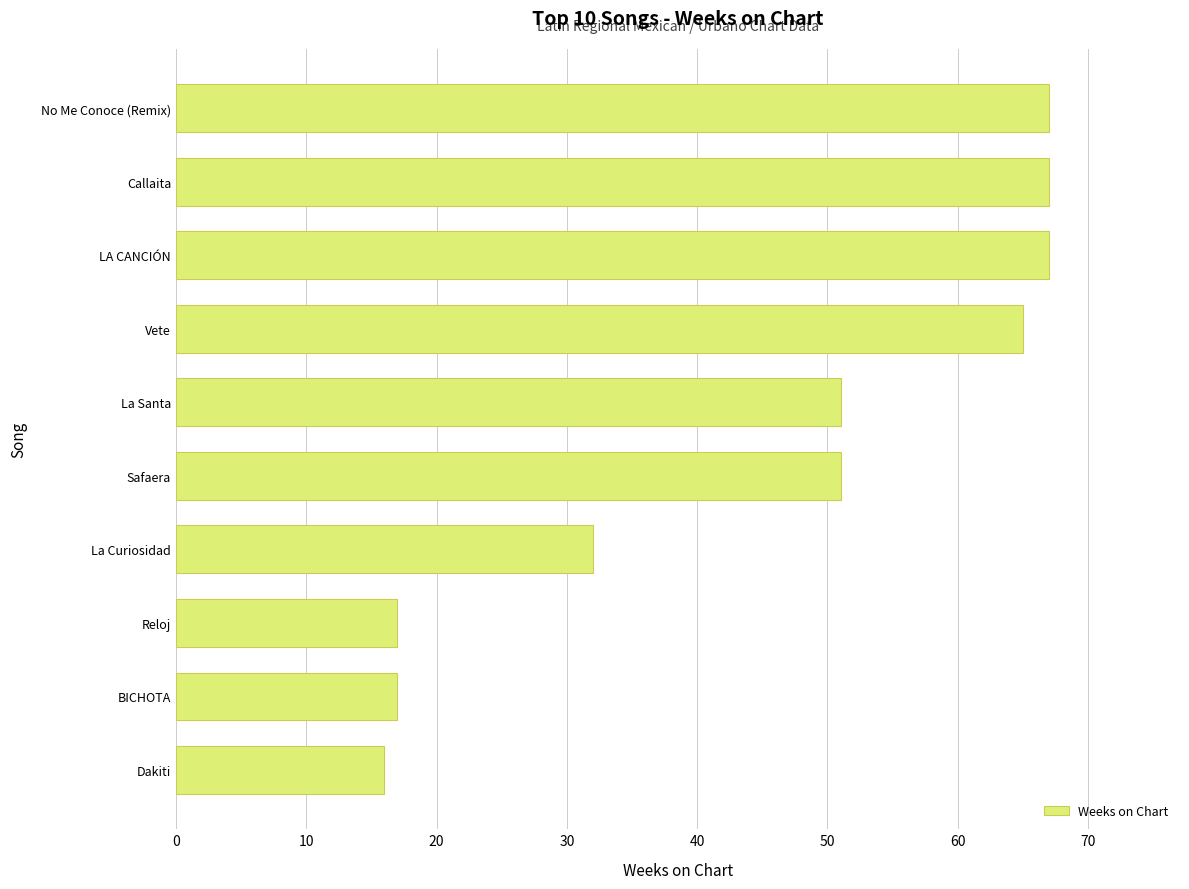

Reading top to bottom, what are all the values shown in this chart?

67	67	67	65	51	51	32	17	17	16